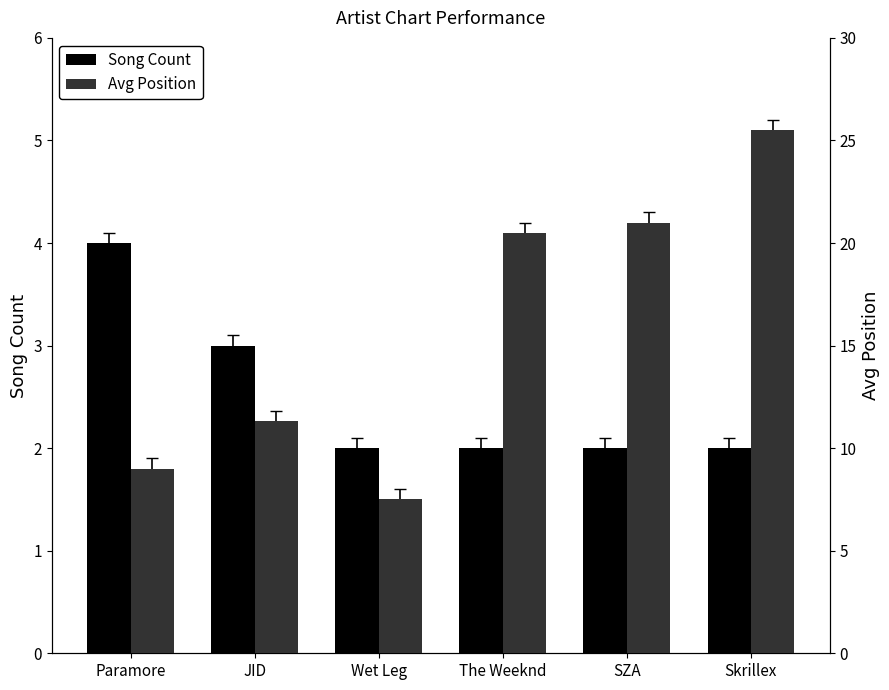

What is the greatest value displayed?

25.5